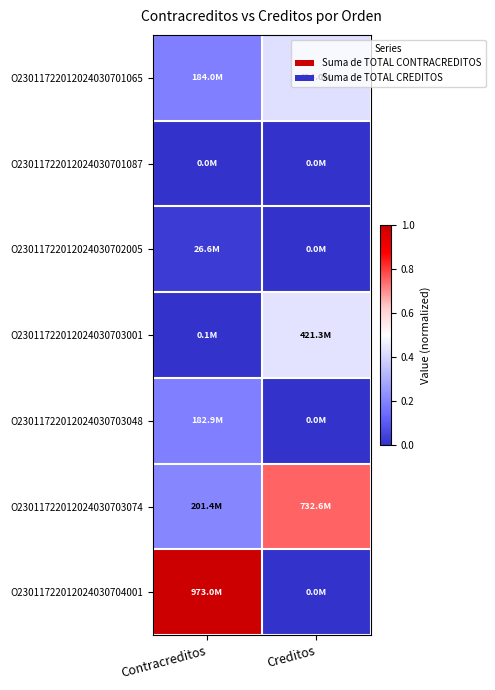

How many categories are shown in the chart?

2